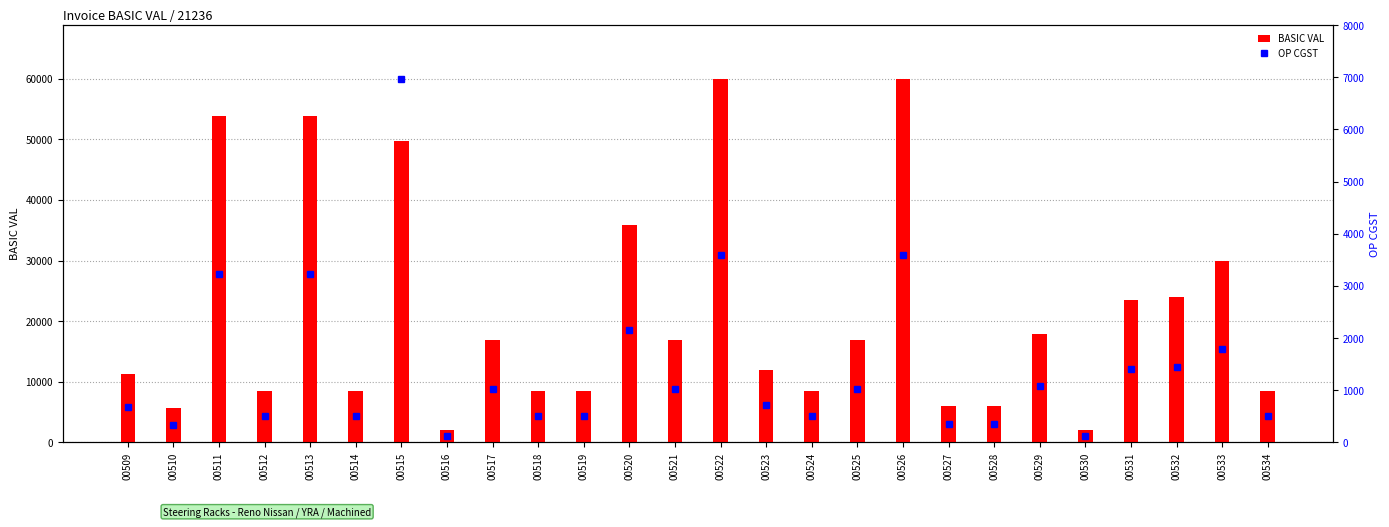

Which series changed the most between 00514 and 00528?

BASIC VAL